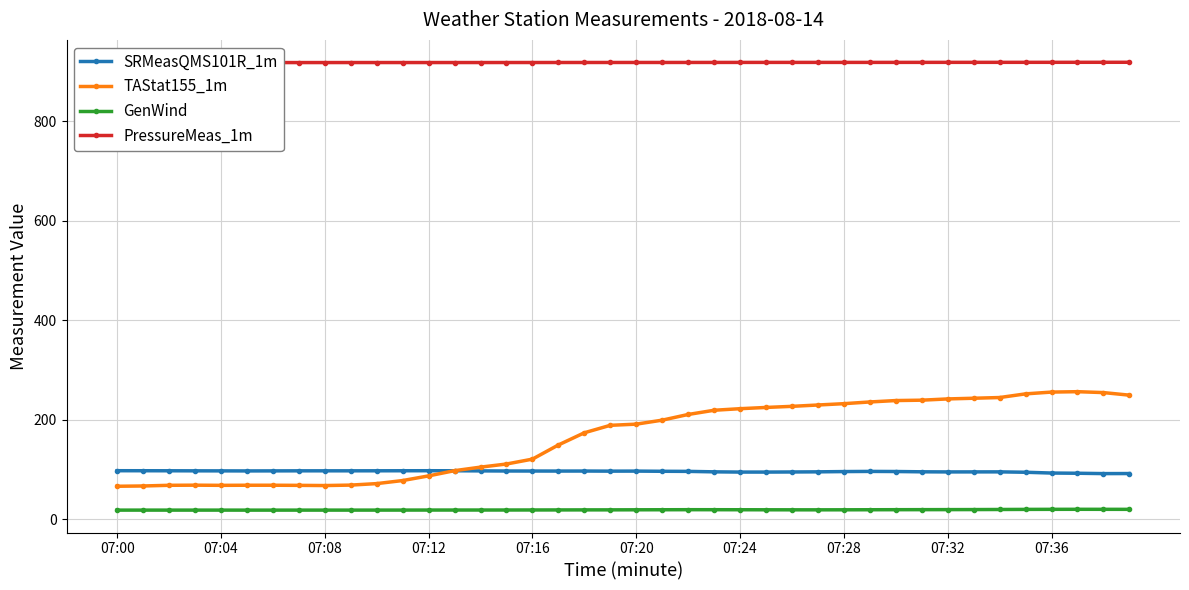

What is the label of the 15th point from the right?

25